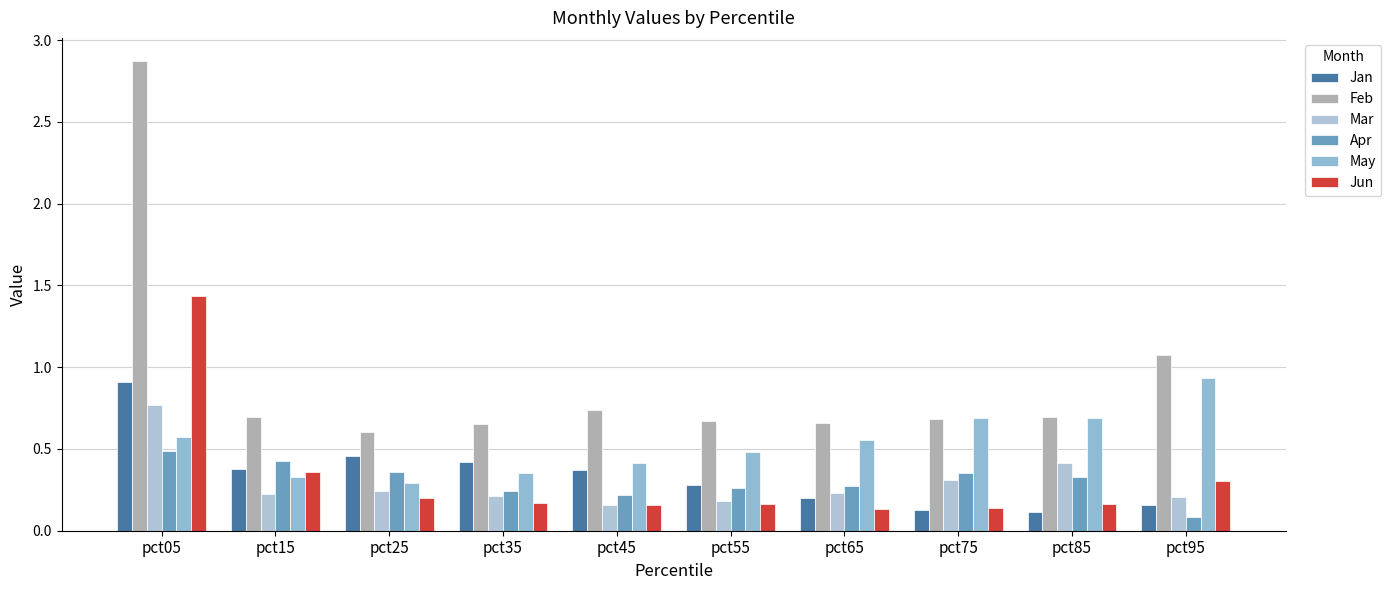

What is the greatest value displayed?

2.9